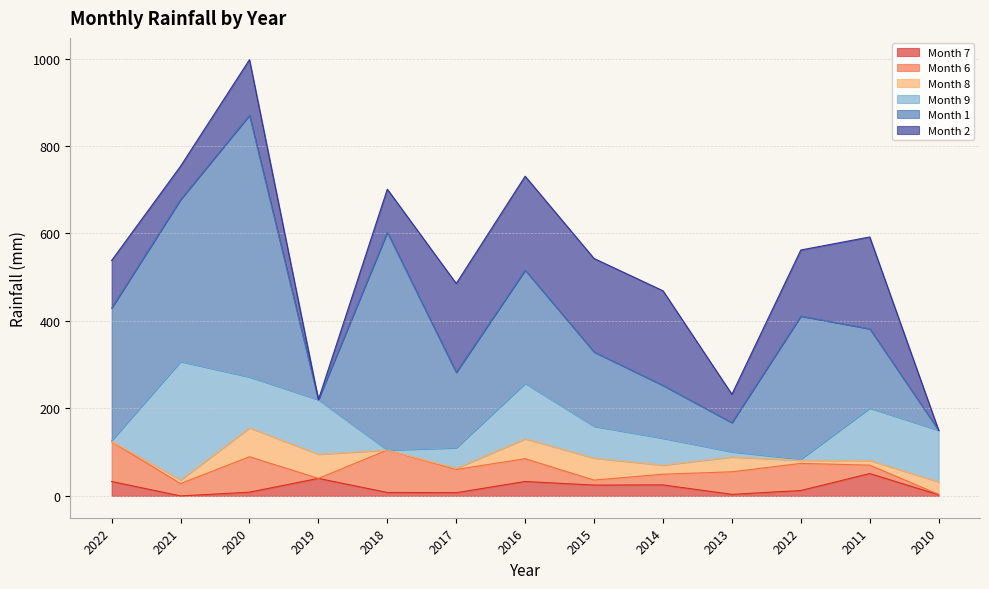

What is the sum of the Month 7 values at 2020 and 2022?

41.6